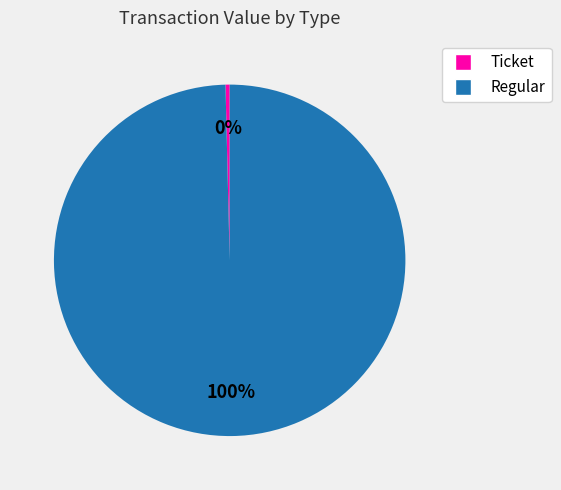

Count the number of slices in the pie.

2